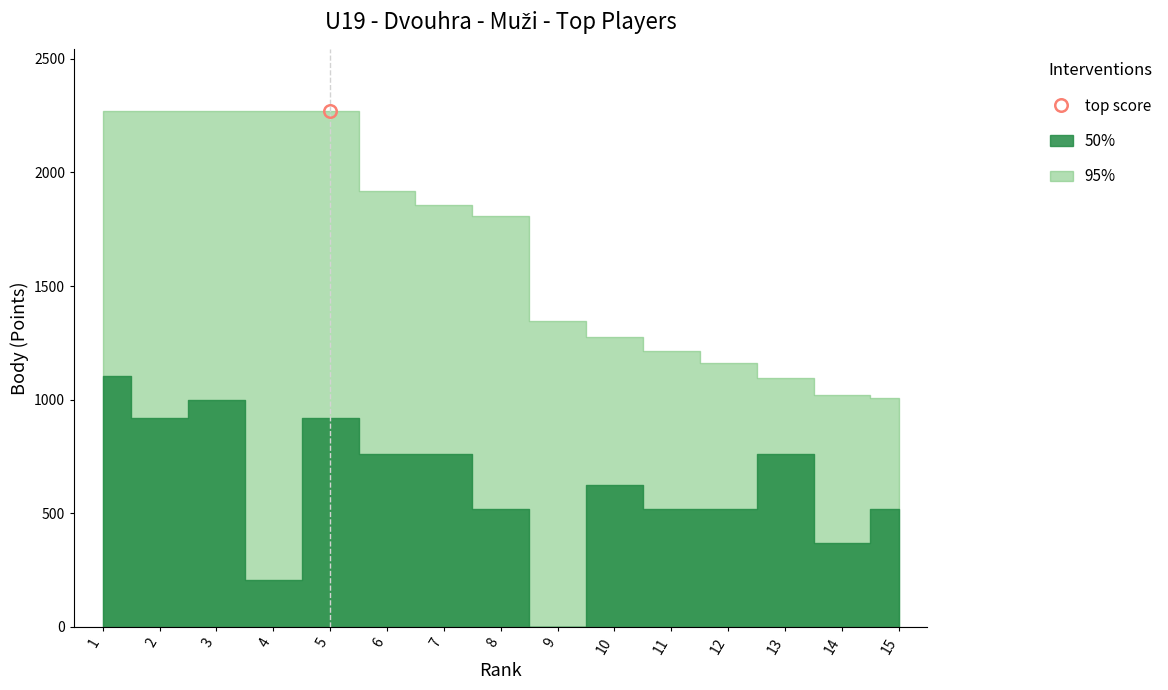

At which category is the sum across all series the highest?

1